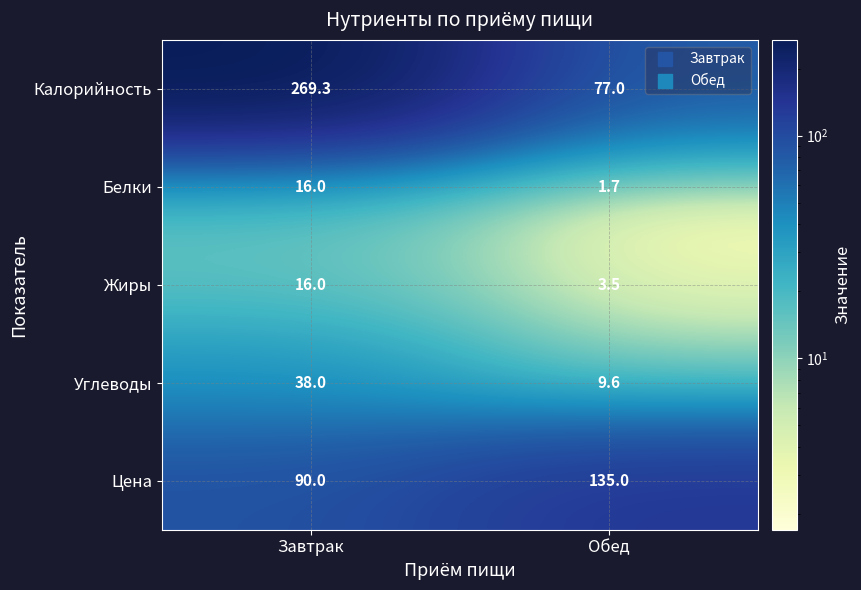

What is the maximum value shown in the chart?

269.3